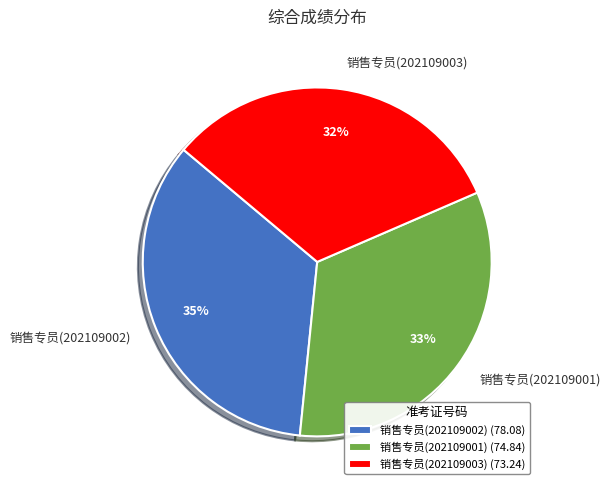

To the nearest percent, what is the combined percentage of 销售专员(202109002) and 销售专员(202109001)?

68%